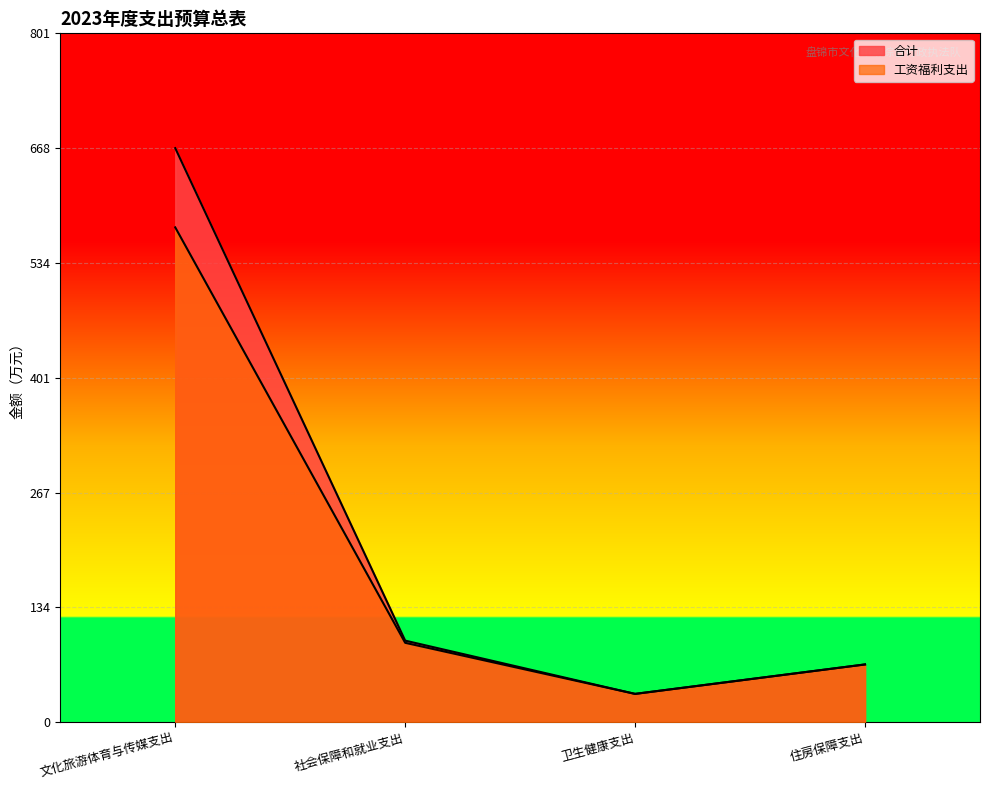

How many categories are shown in the chart?

4